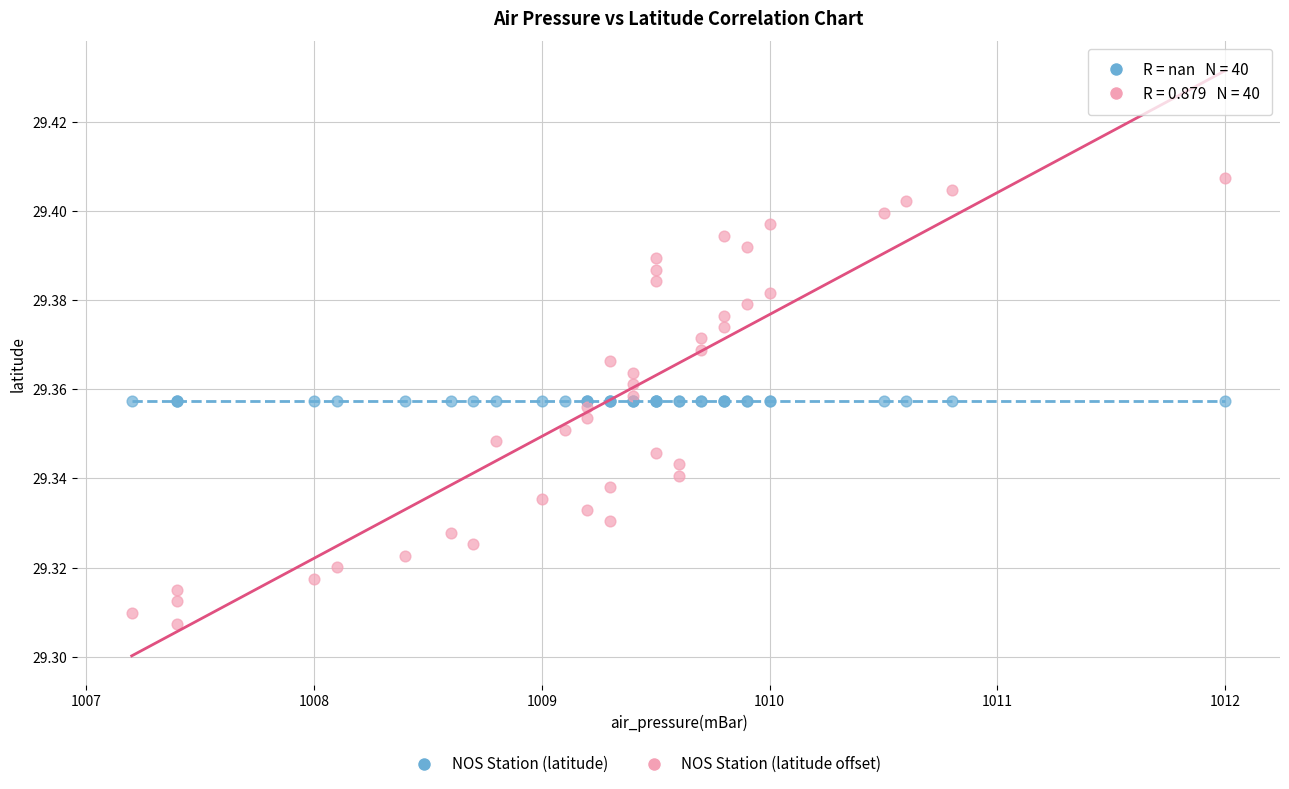

Which series contains the highest Y value?

NOS Station (latitude offset)